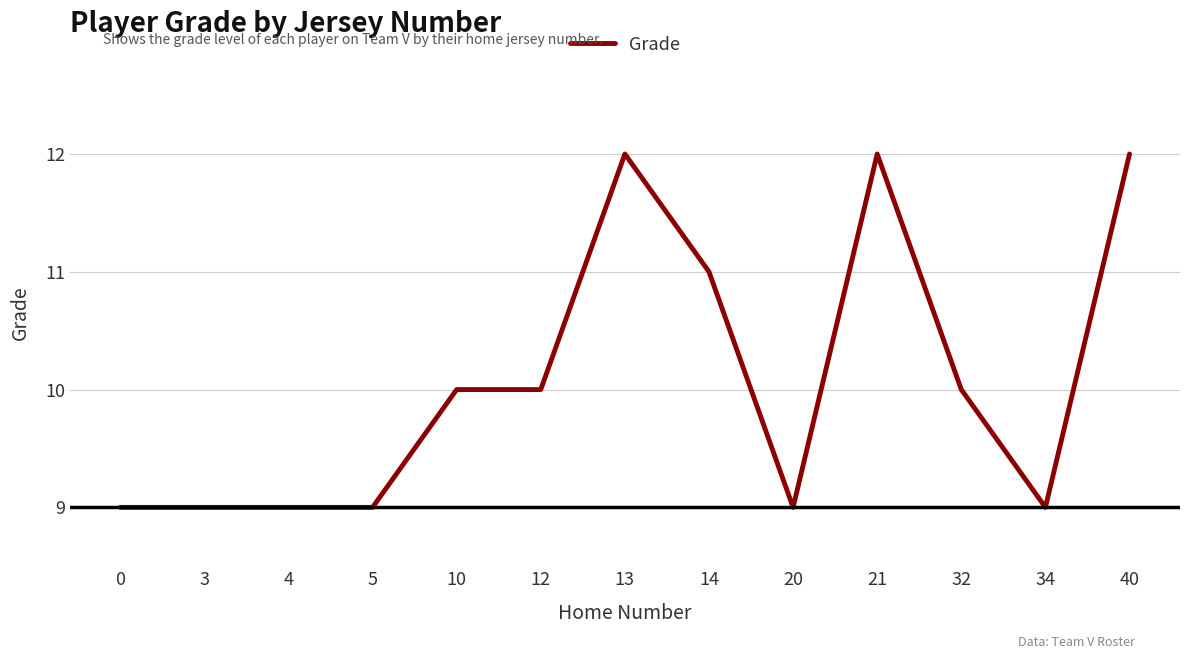

What is the change in value from 14 to 40?

+1